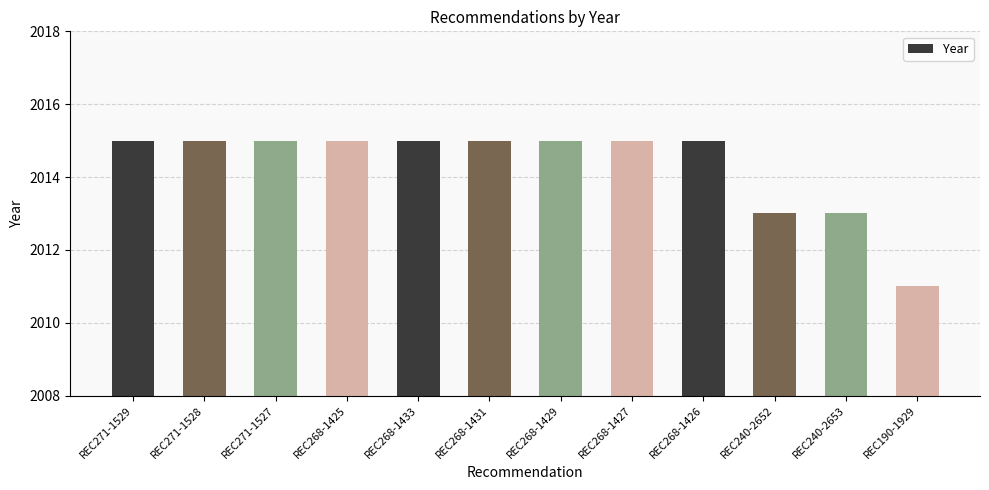

At which category does the chart reach its minimum across all series?

REC190-1929